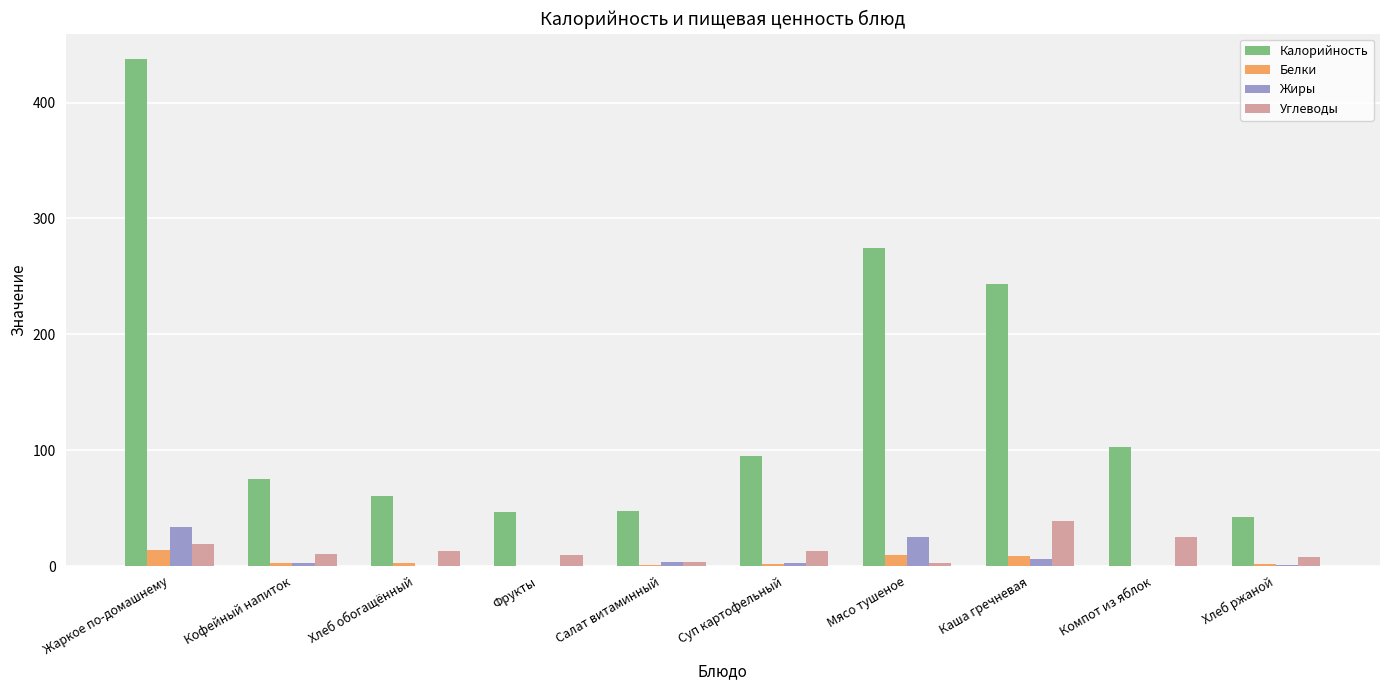

How many data points in Углеводы are above 12?

5